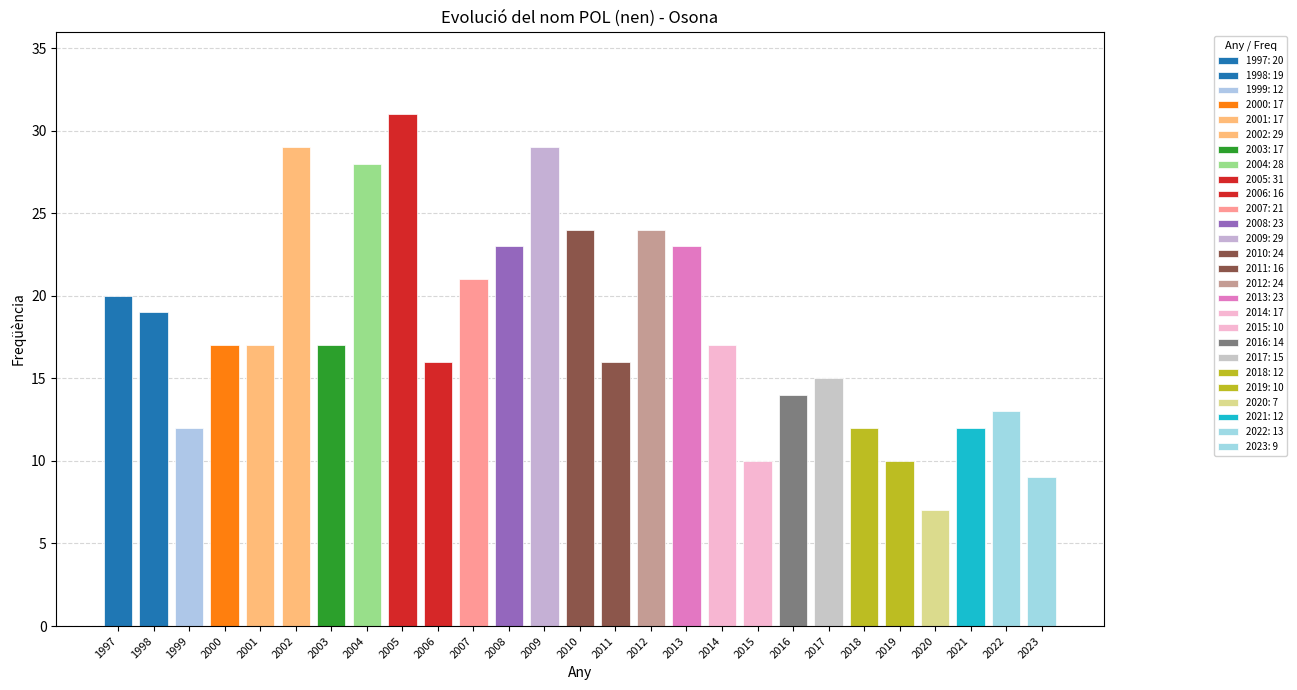

What is the value of the 26th bar from the left?

13